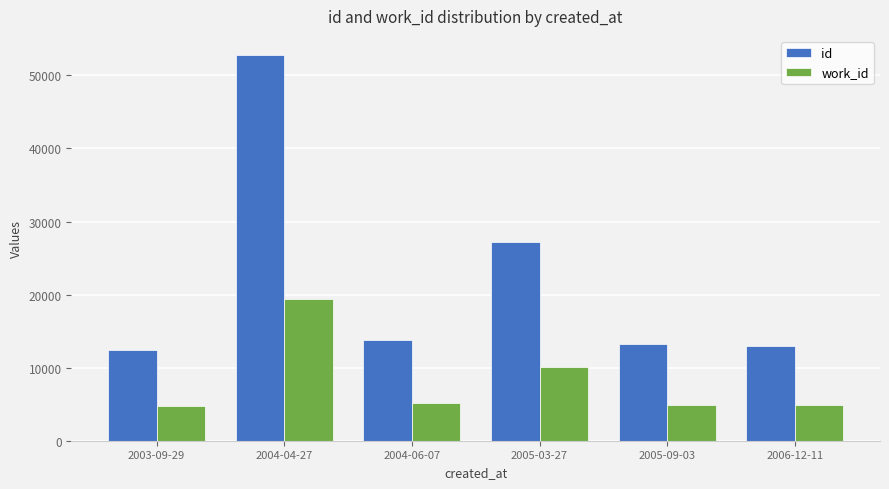

At how many categories does at least one series exceed 10665?

6